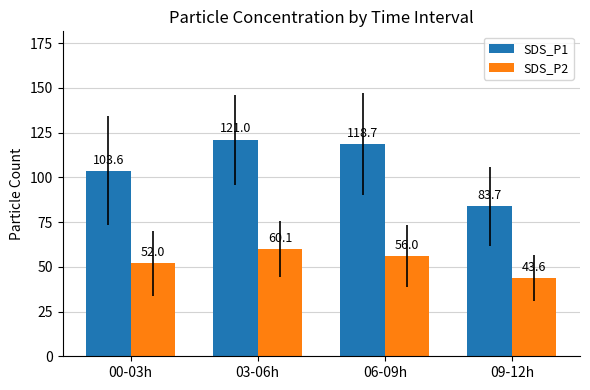

Reading right to left, extract all data points from this chart.

SDS_P1: 83.7	118.7	121.0	103.6
SDS_P2: 43.6	56.0	60.1	52.0